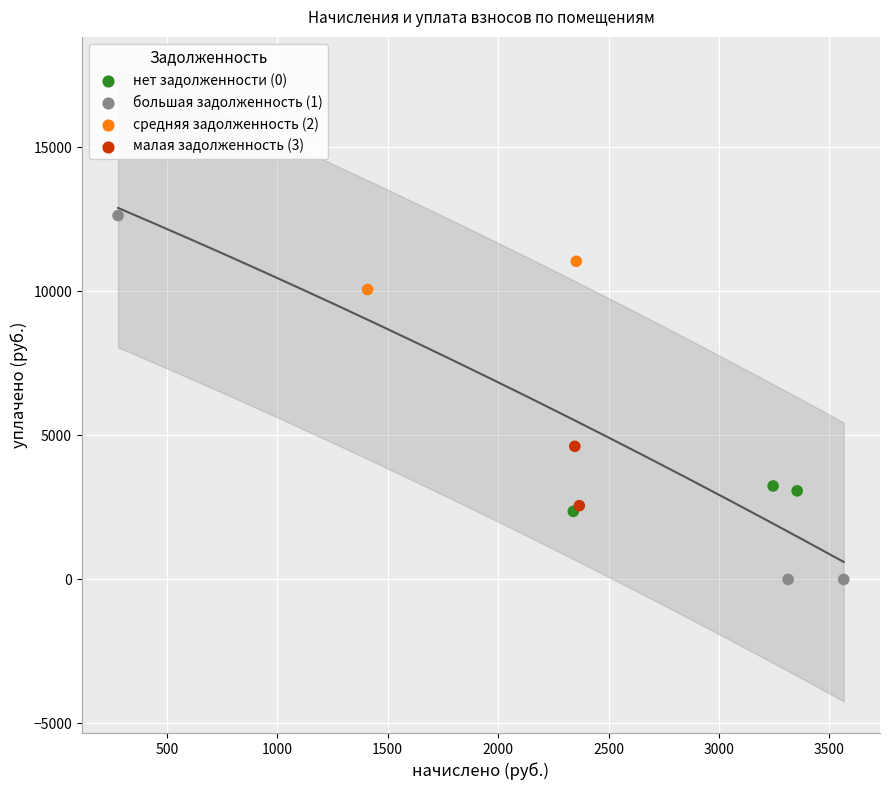

What Y value in the scatter plot is closest to 6315?

4620.2